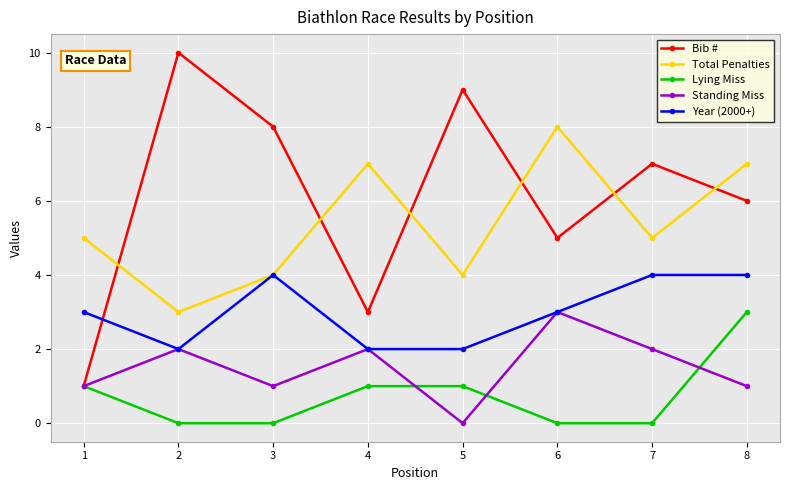

Which series has the largest total across all categories?

Bib #